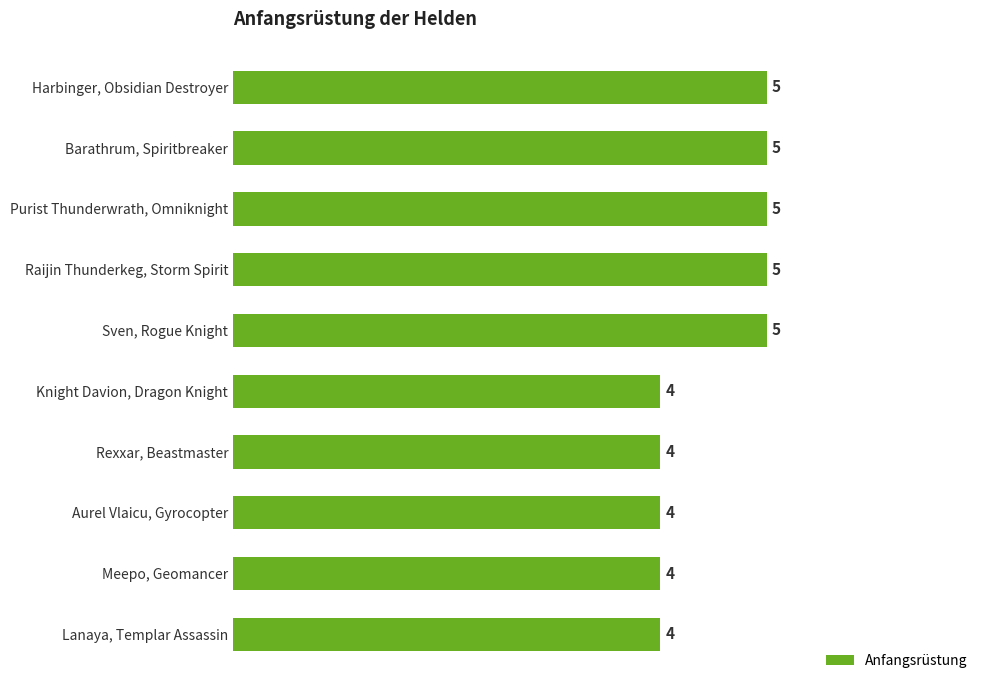

What is the difference between the second highest and minimum values?

1